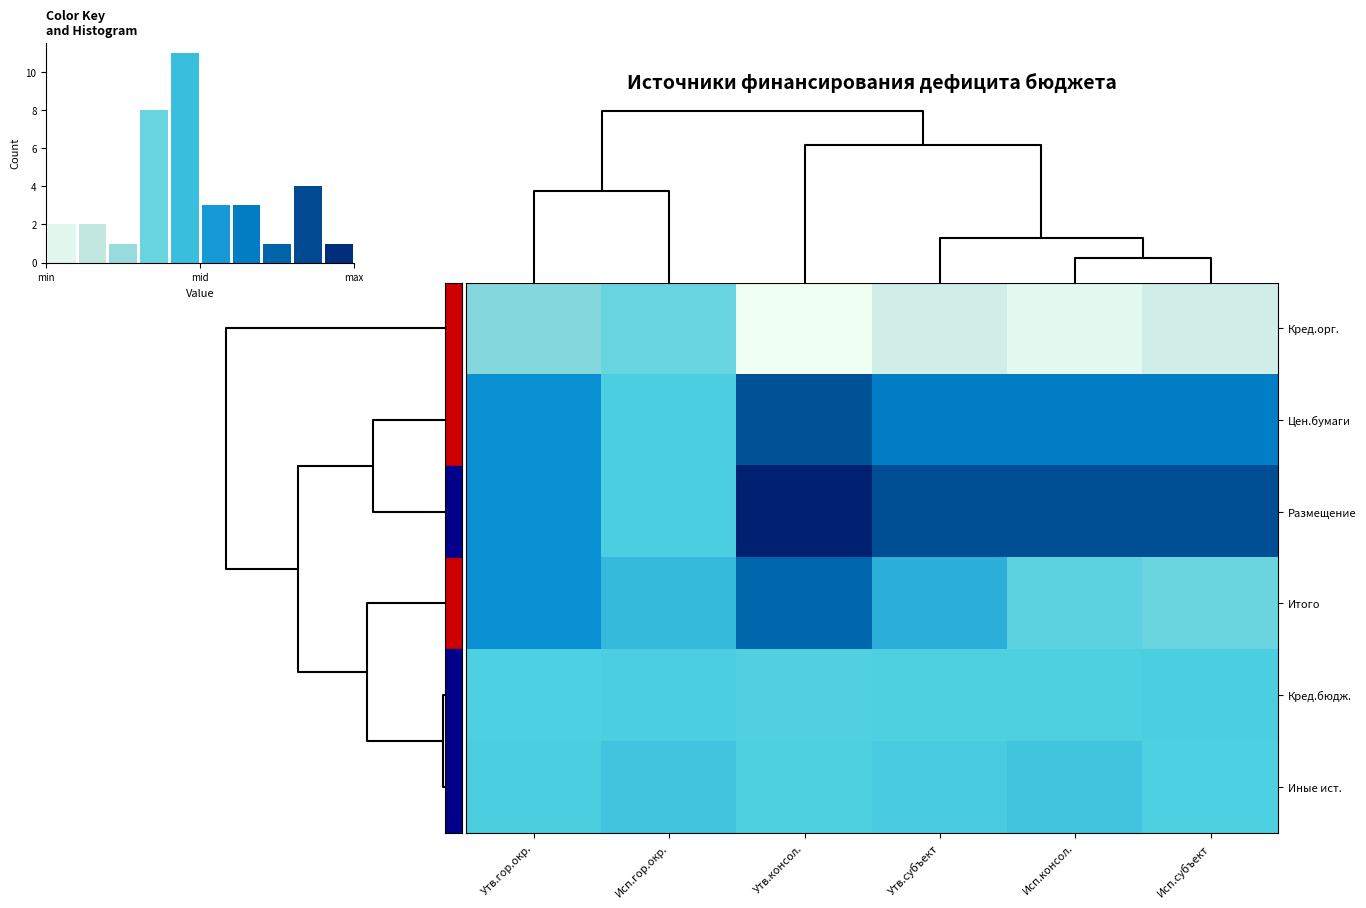

Rank the series at Утв.гор.окр. from lowest to highest value.

Кред.орг., Кред.бюдж., Иные ист., Итого, Цен.бумаги, Размещение